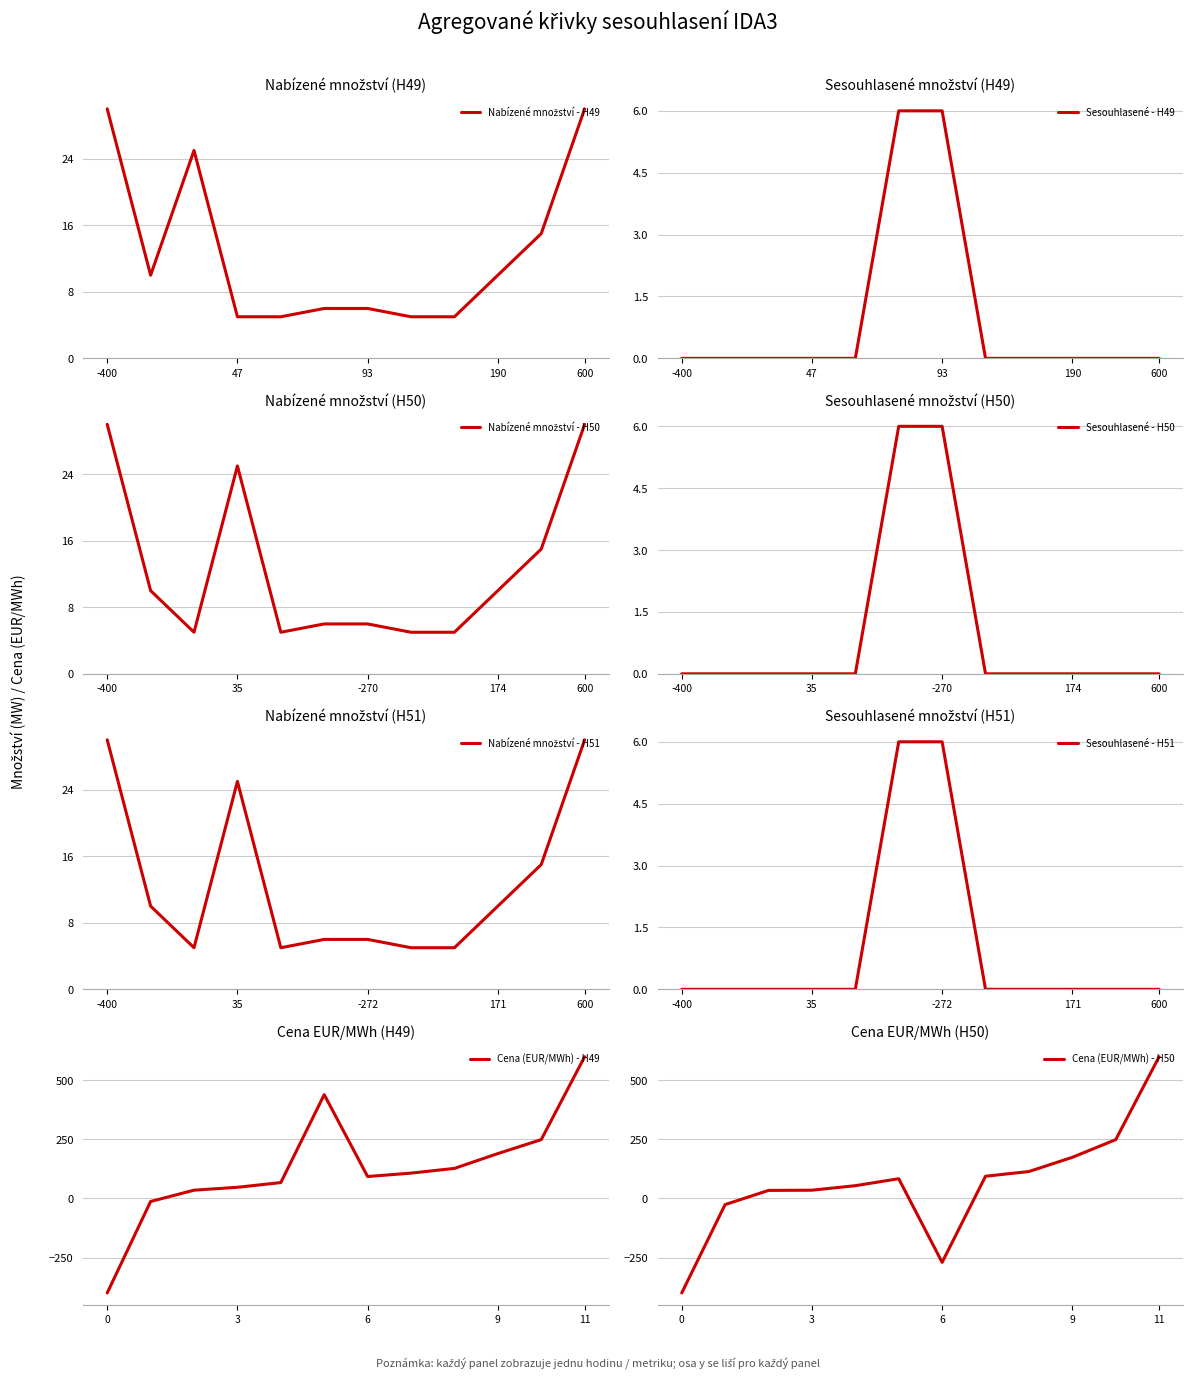

At which category does Cena (EUR/MWh) reach its first local peak?

5